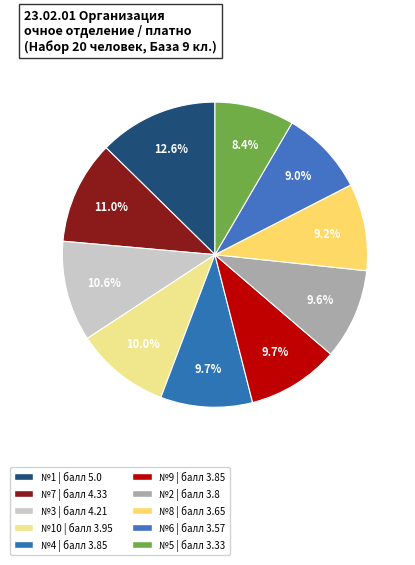

How many segments does this pie chart have?

10